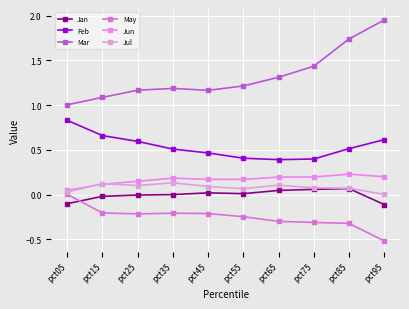

Is the value of Mar at pct95 greater than the value of May at pct25?

Yes